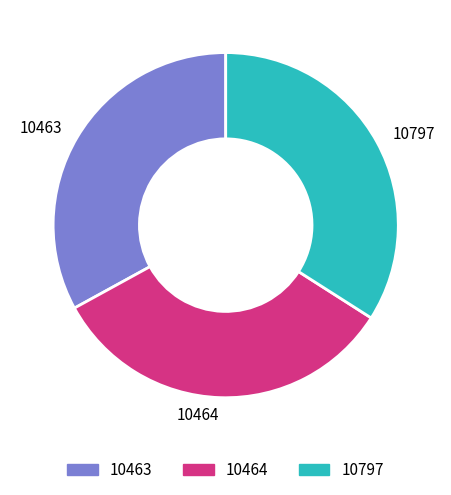

Is there a majority slice in this chart?

No